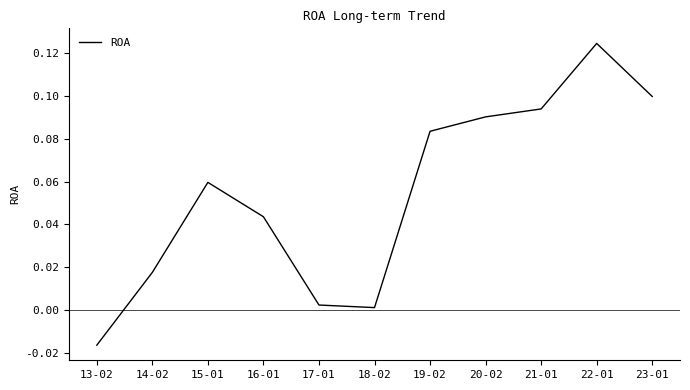

Is it true that the value at 22-01 is 0.2?

False